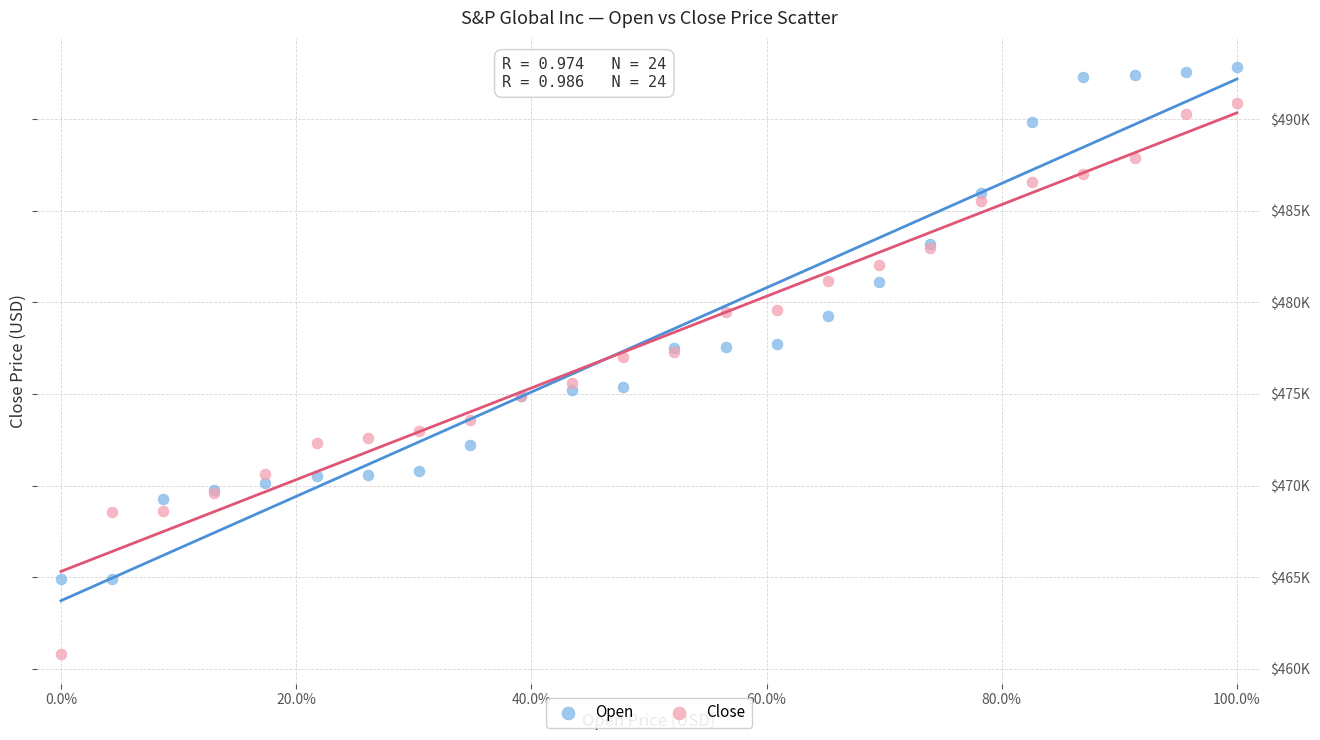

Which series has the largest Y range (max minus min)?

Close